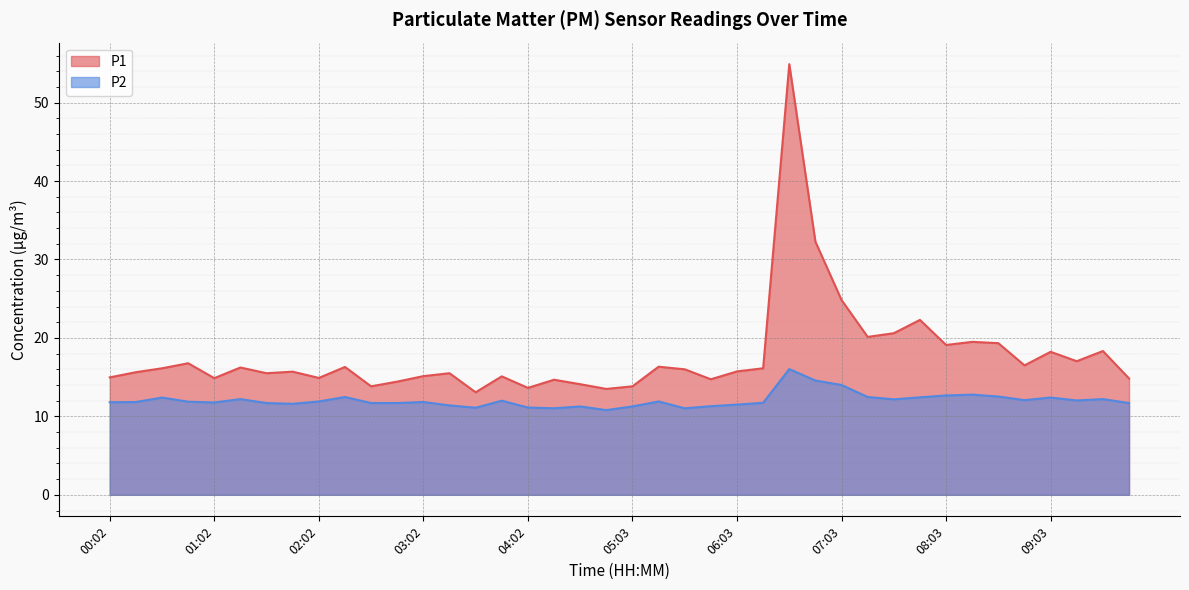

Which category has the lowest value in the P2 series?

04:47